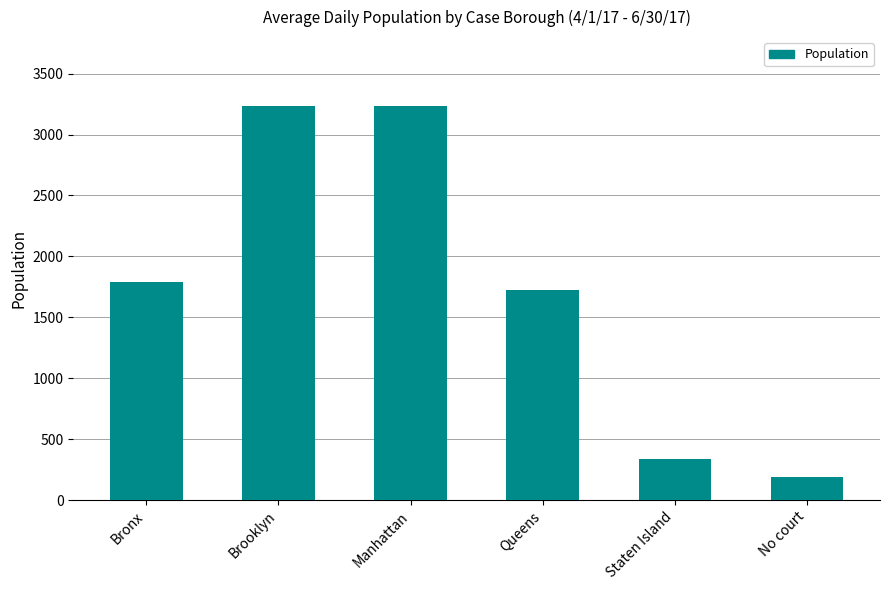

What is the maximum value shown in the chart?

3232.0